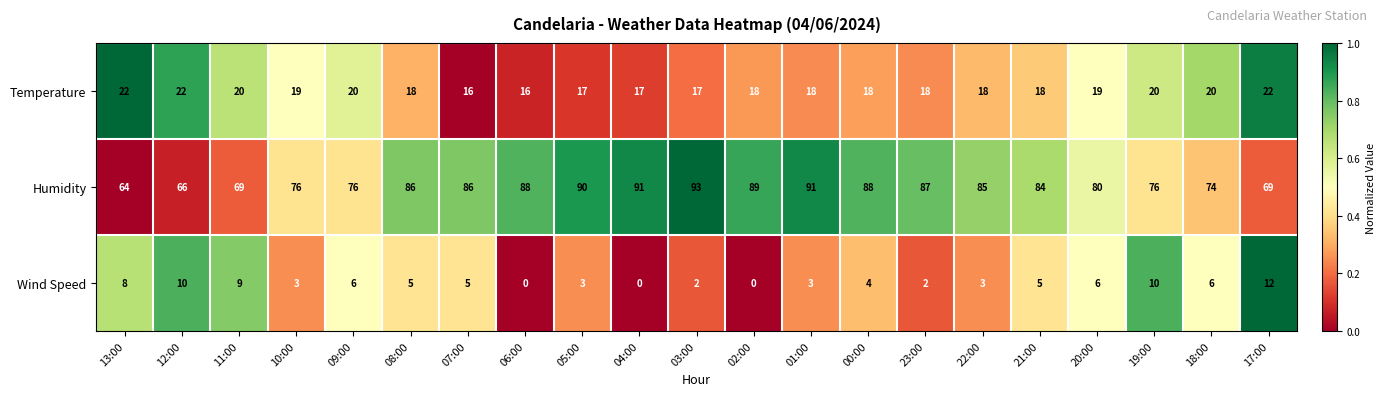

Where does the Wind Speed series first go above 5?

13:00